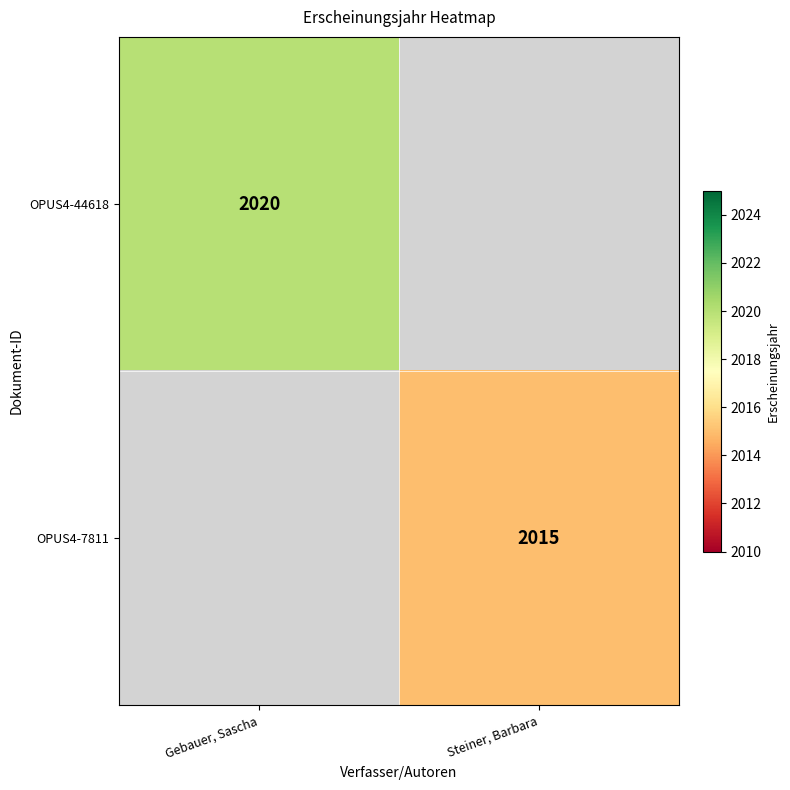

The value of OPUS4-44618 at Gebauer, Sascha is 2020. True or false?

True